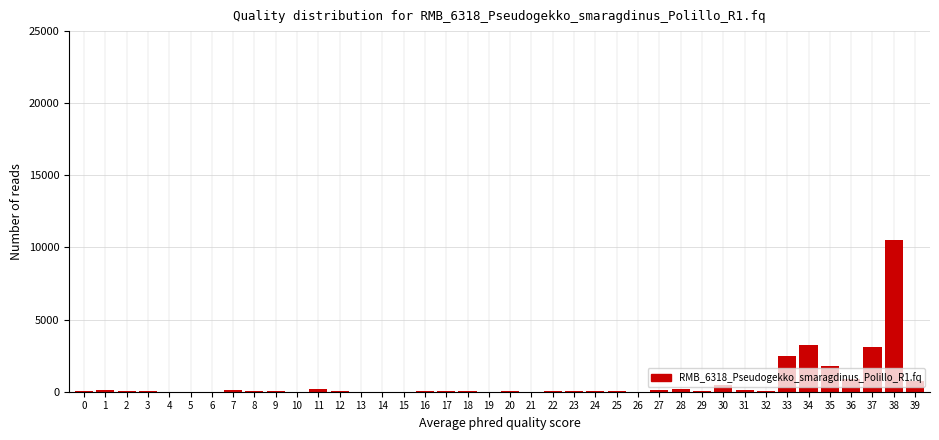

What is the greatest value displayed?

10500